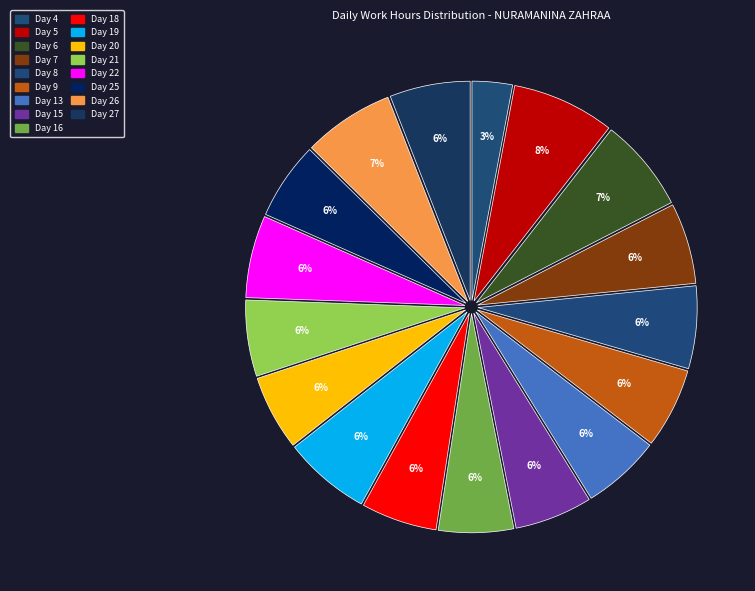

Which category has the smallest portion of the pie?

Day 4